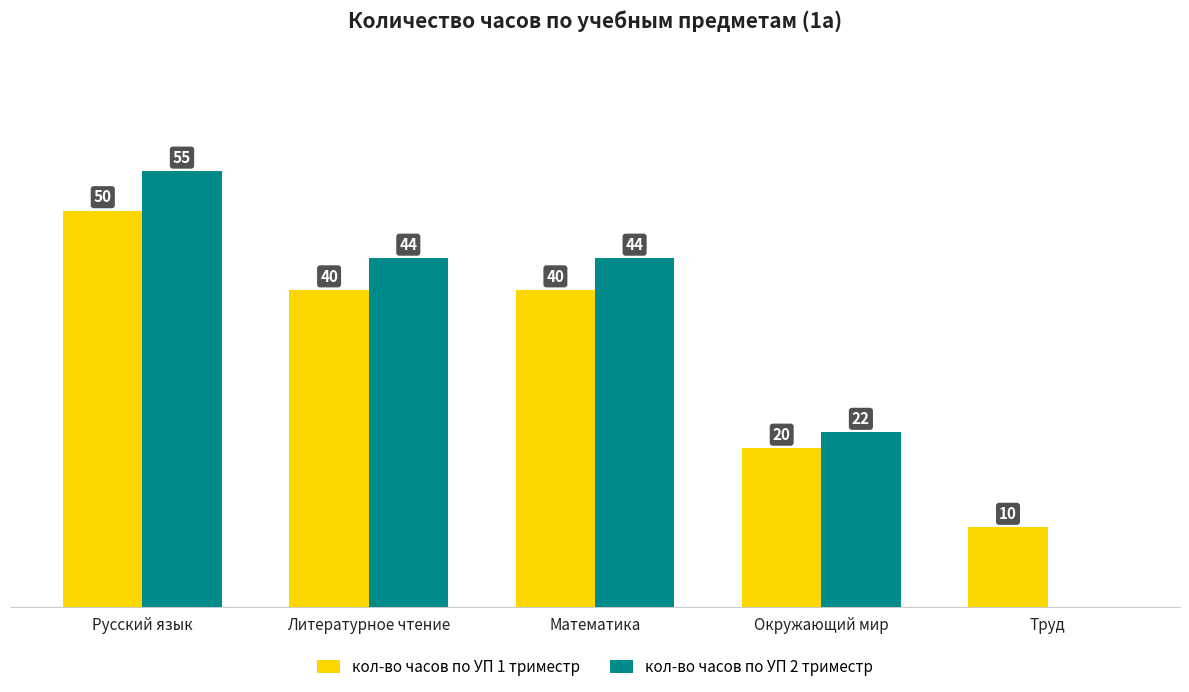

Between Русский язык and Математика, which series saw the biggest shift?

кол-во часов по УП 2 триместр